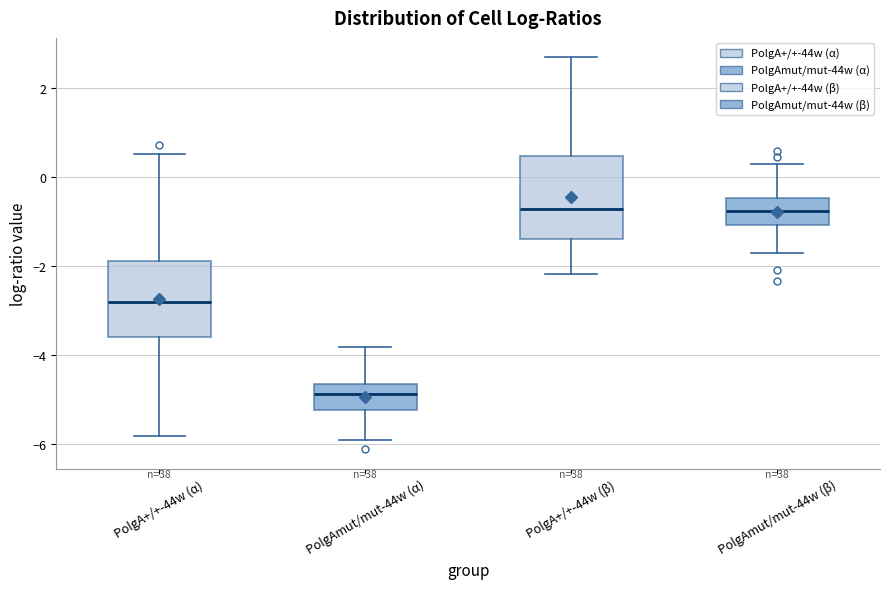

Where is the lower edge of the box for PolgAmut/mut-44w (α) on the y-axis? The values are not printed on the chart, so give them approximately, as read against the axis.

-5.2